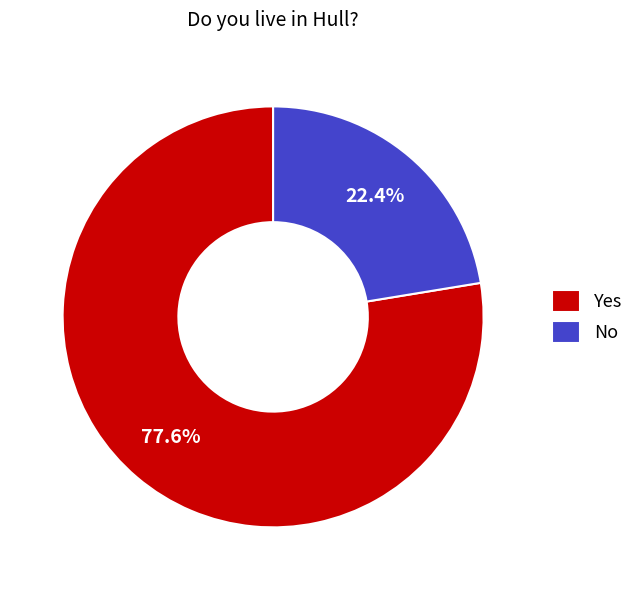

To the nearest percent, what is the average slice percentage?

50%